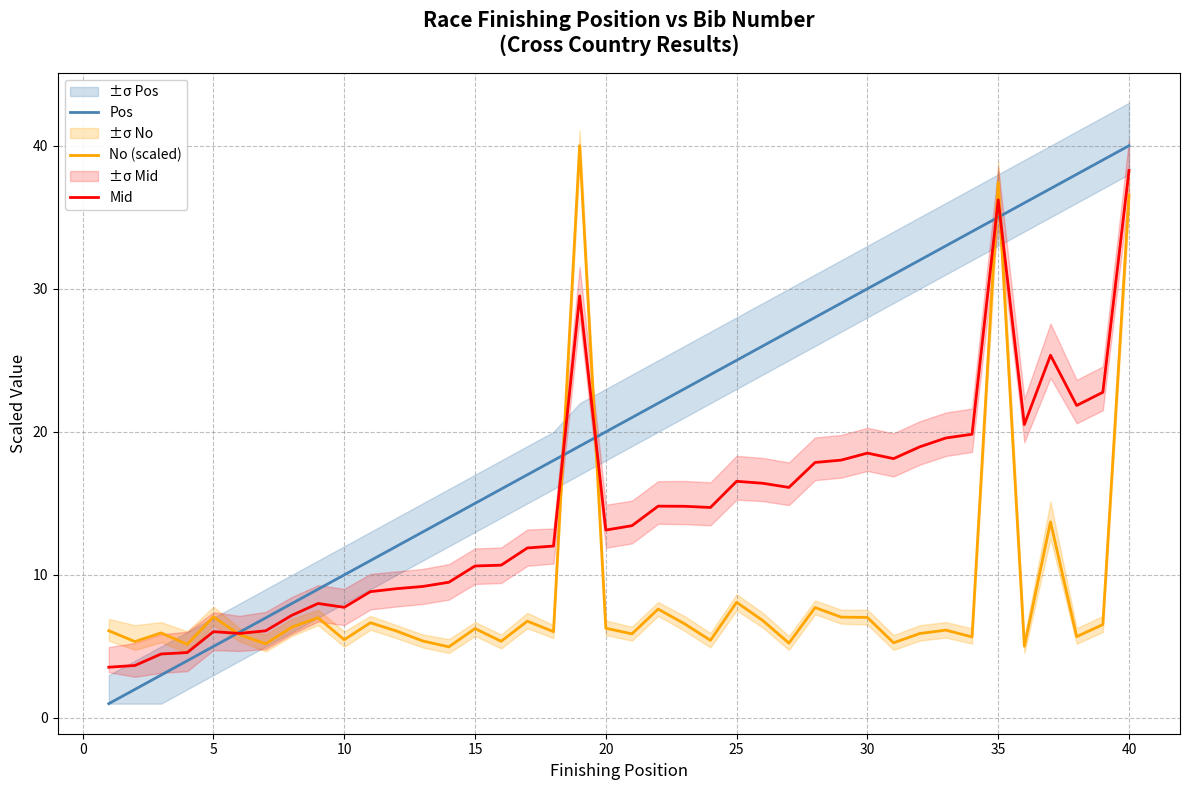

How many intersections are there between Mid and Pos?

5